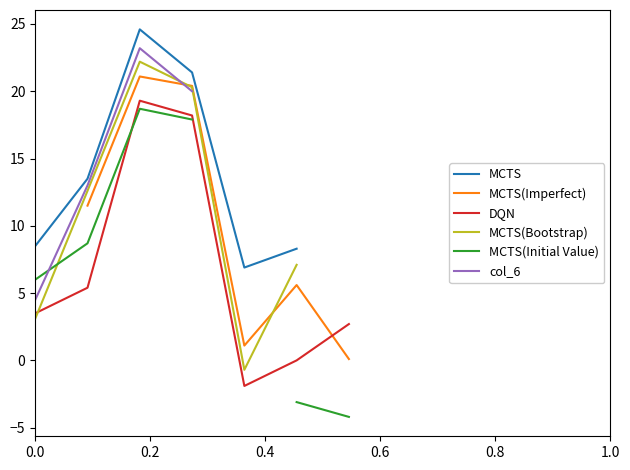

What is the spread (max minus min) of values at 0.0?

5.4